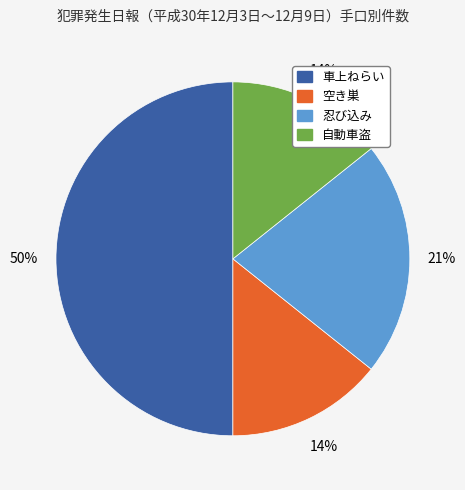

To the nearest percent, what is the difference between the largest and smallest slice percentages?

36%